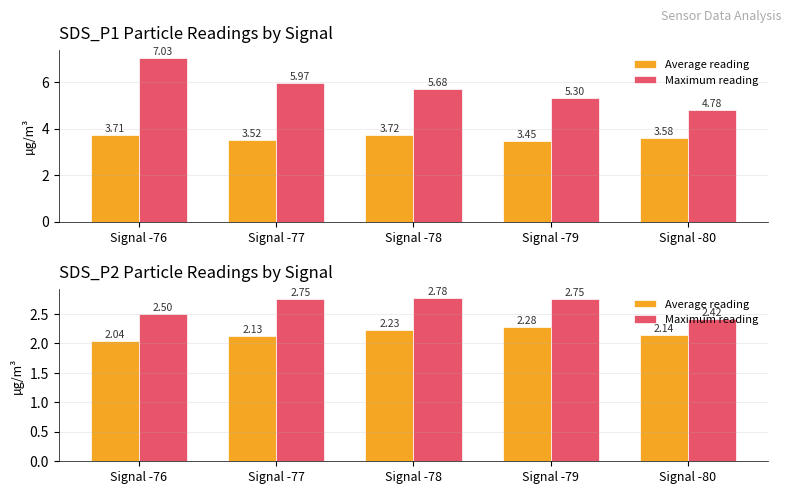

True or false: Maximum reading has a value of 1.0 at Signal -79.

False